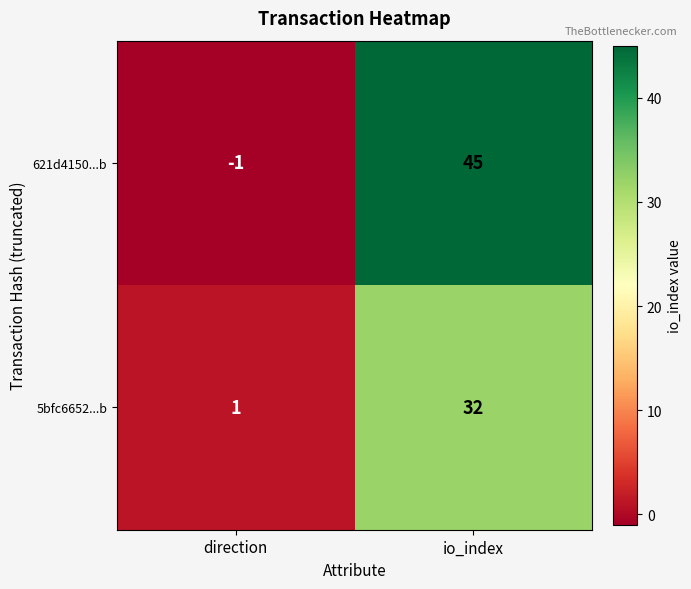

Between direction and io_index, which series saw the biggest shift?

621d4150...b